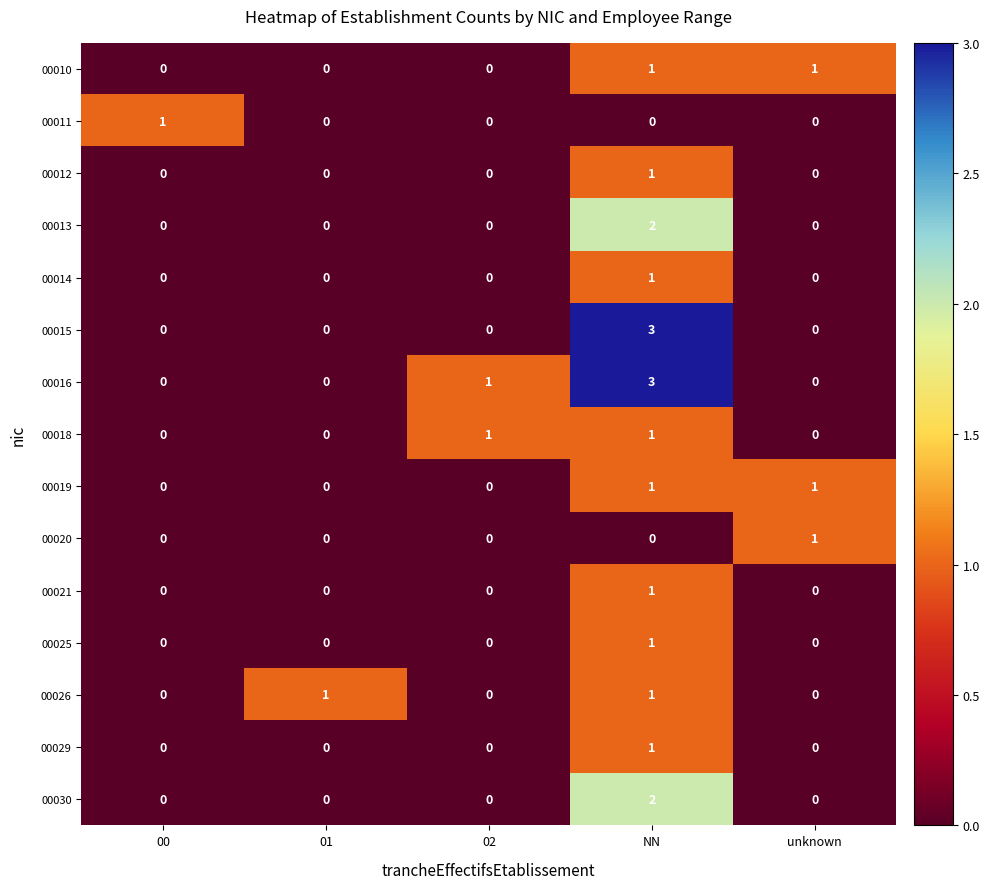

At how many categories does at least one series exceed 0?

5